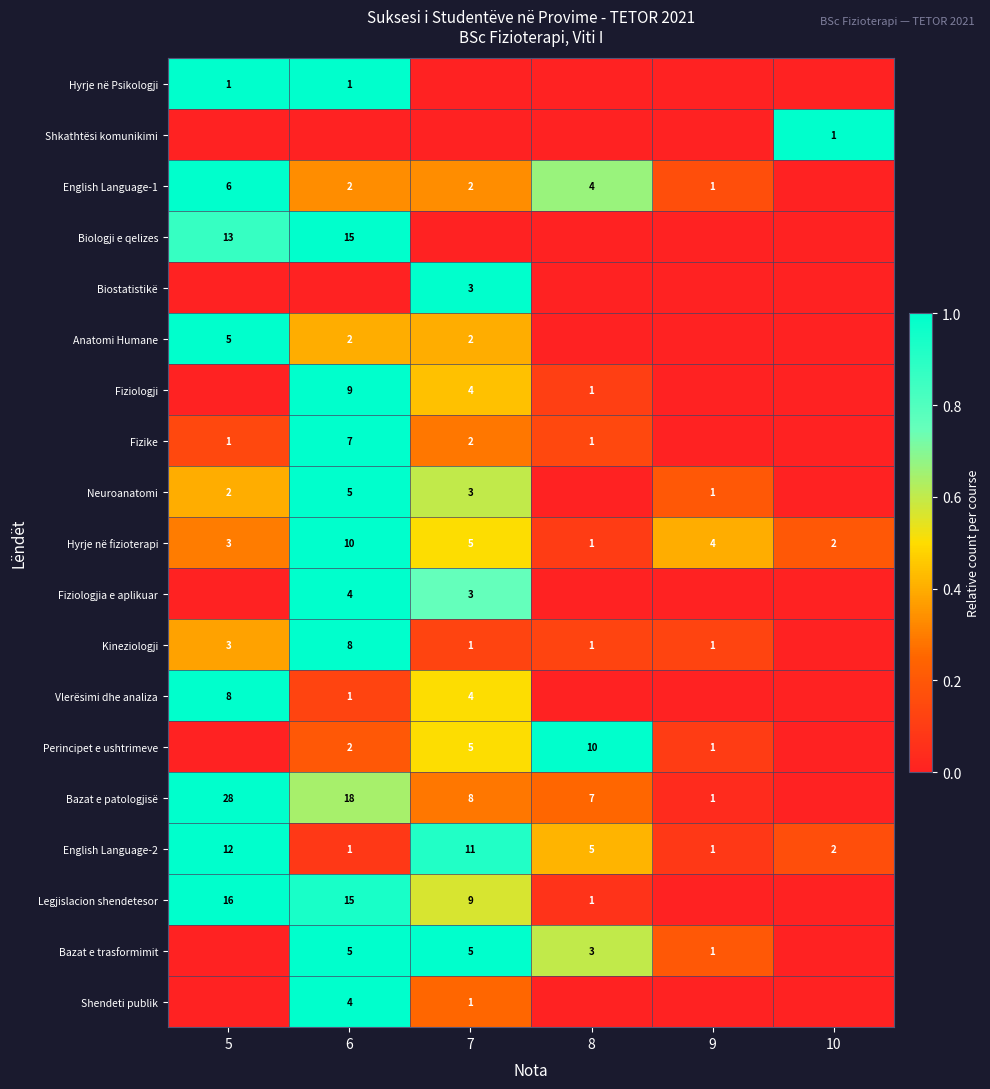

At which label is English Language-2 closest to 6?

8